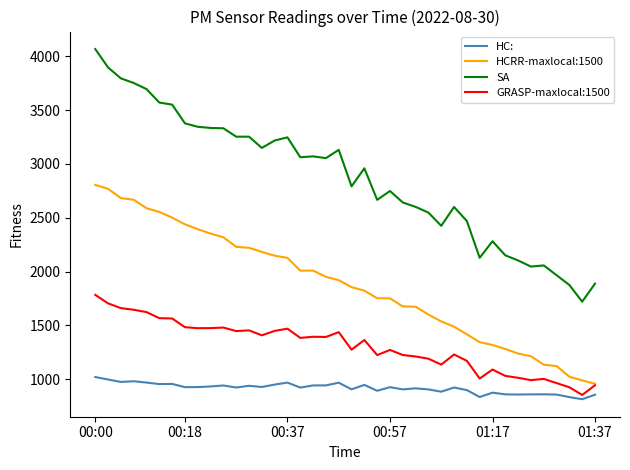

What is the minimum value for HC:?

814.2